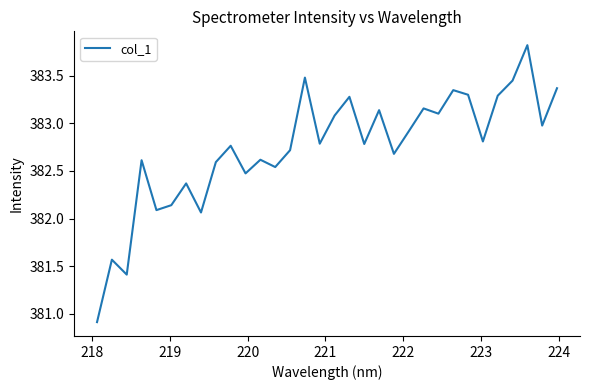

What is the difference between the maximum and minimum values?

2.9